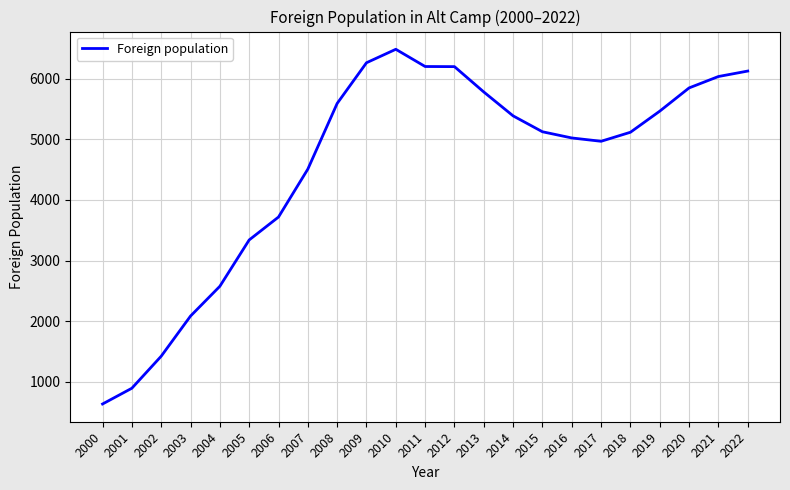

What is the change in value from 2002 to 2017?

+3544